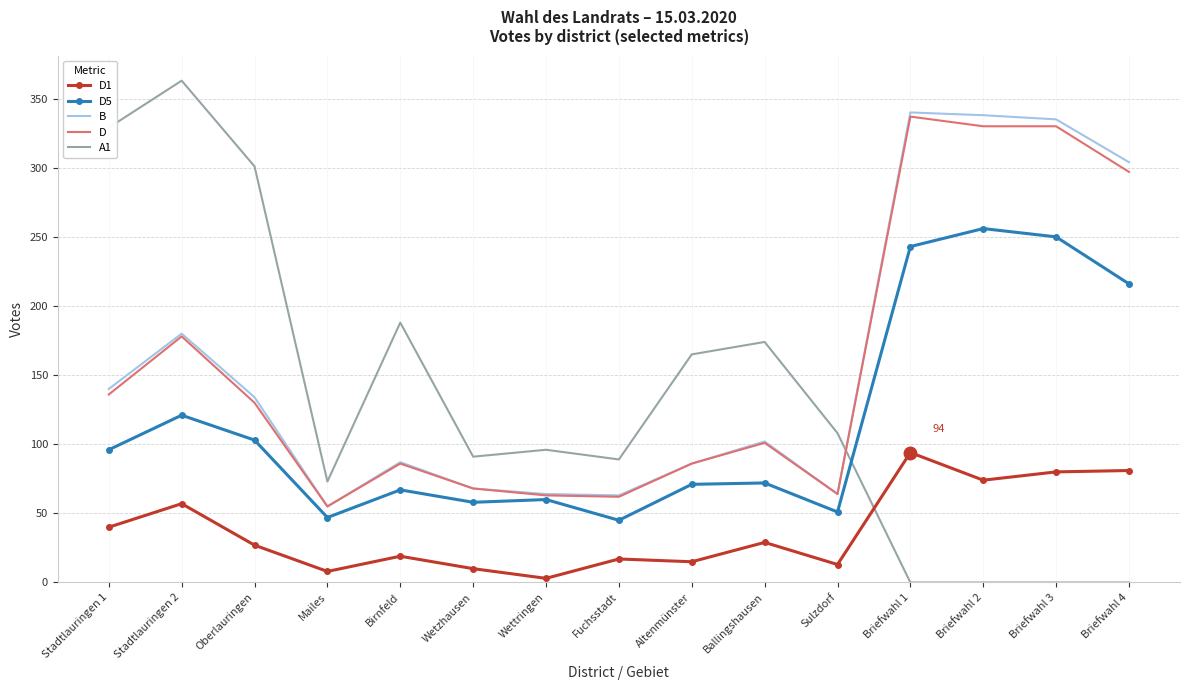

What is the difference between the B values at Stadtlauringen 1 and Birnfeld?

53